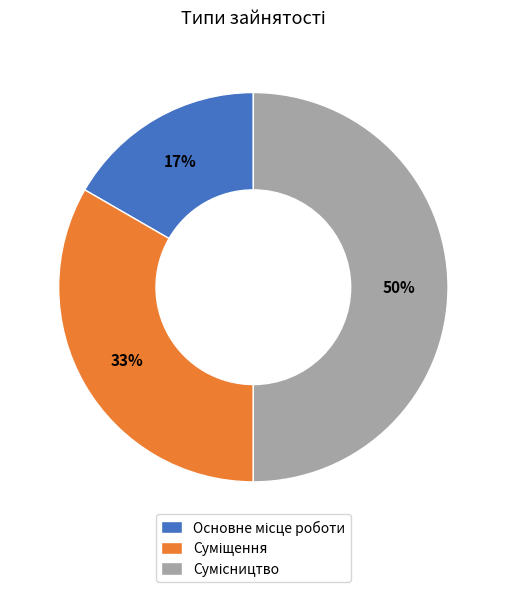

To the nearest percent, what is the average slice percentage?

33%